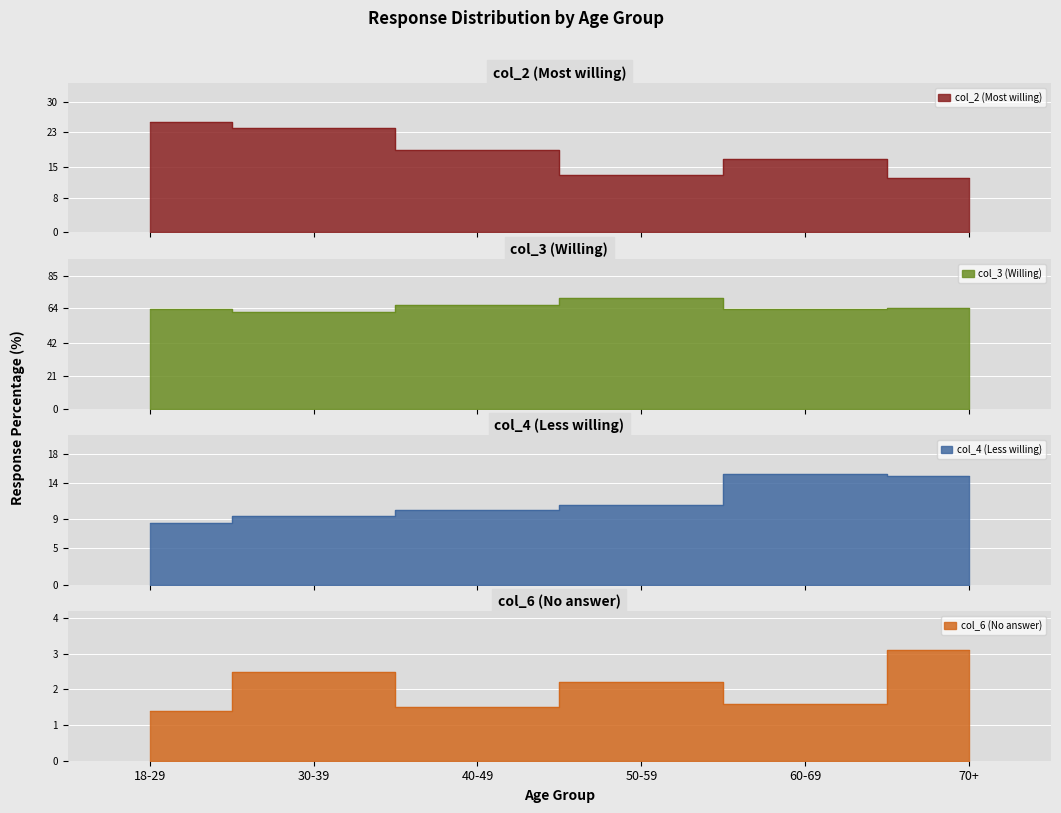

What are all the series names shown in the legend?

col_2 (Most willing), col_3 (Willing), col_4 (Less willing), col_6 (No answer)